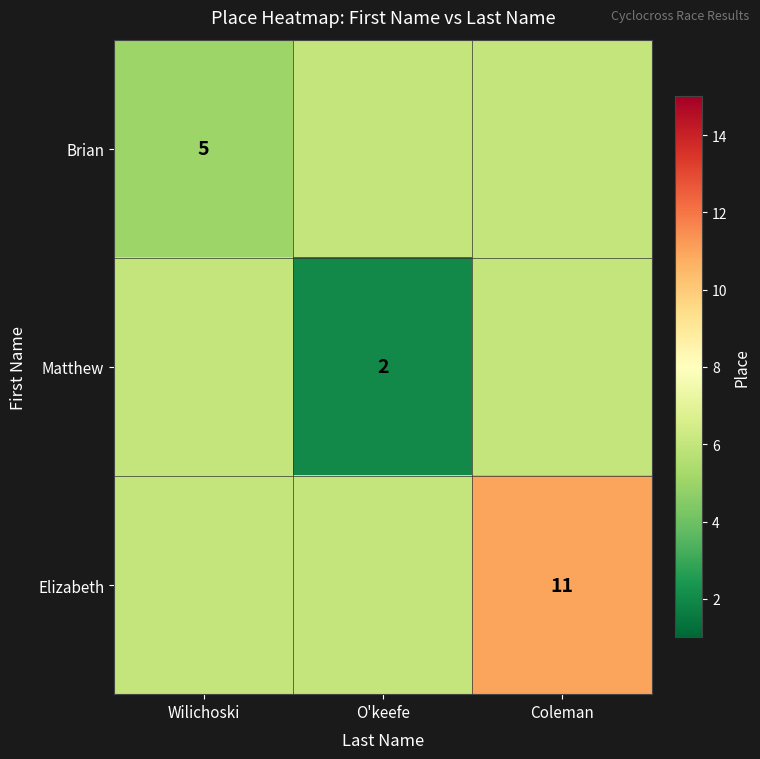

Is it true that Elizabeth equals 7 at Coleman?

False